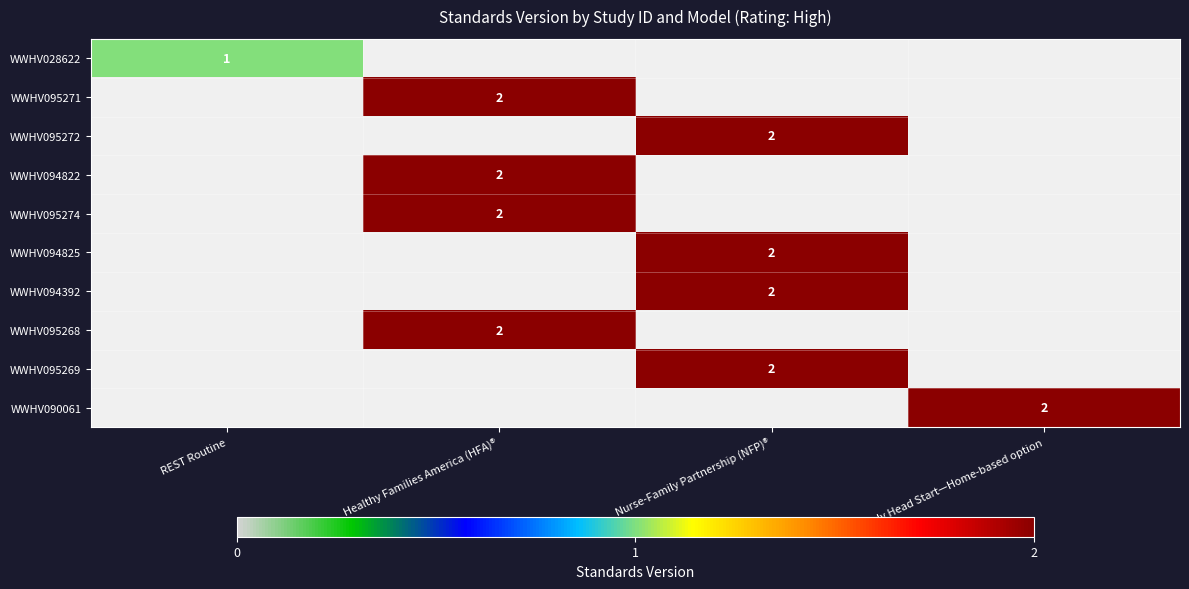

The WWHV094822 series shows 1 at Healthy Families America (HFA)®. True or false?

False